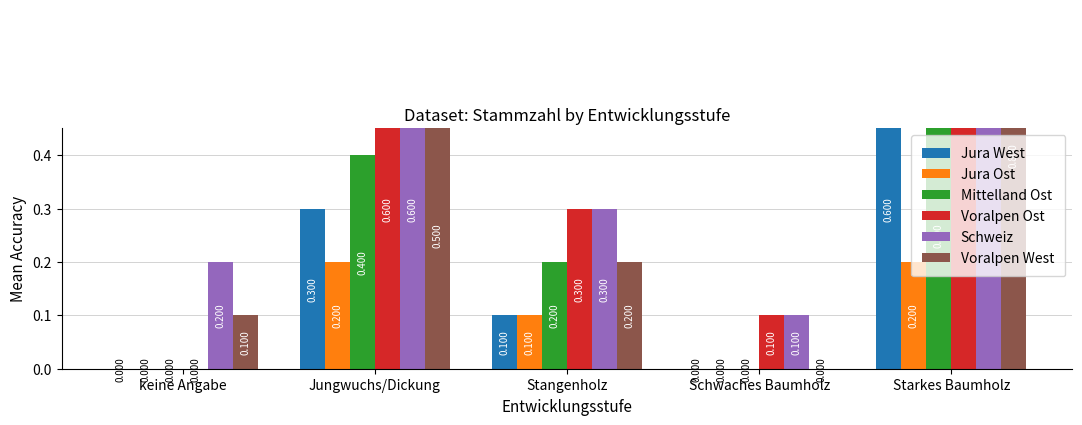

Reading left to right, list all the values displayed in this chart.

Jura West: 0.0	0.3	0.1	0.0	0.6
Jura Ost: 0.0	0.2	0.1	0.0	0.2
Mittelland Ost: 0.0	0.4	0.2	0.0	0.5
Voralpen Ost: 0.0	0.6	0.3	0.1	1.0
Schweiz: 0.2	0.6	0.3	0.1	1.3
Voralpen West: 0.1	0.5	0.2	0.0	0.8